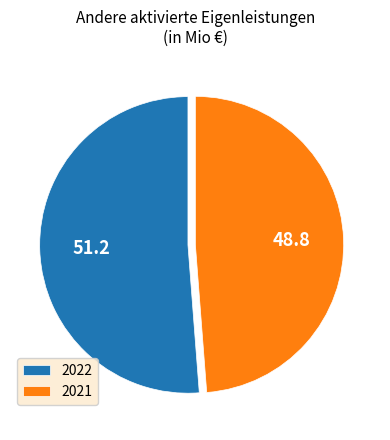

What is the smallest slice in the pie chart?

2021